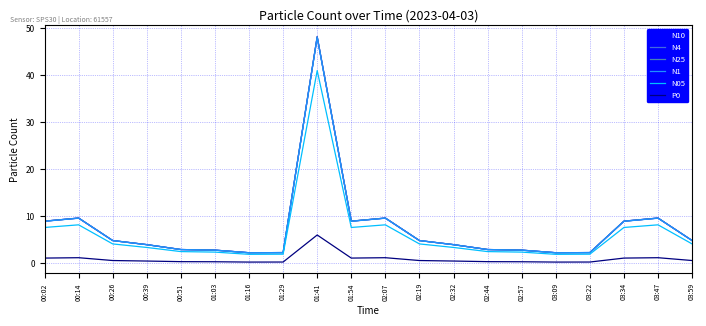

What is the spread (max minus min) of values at 02:57?

2.5